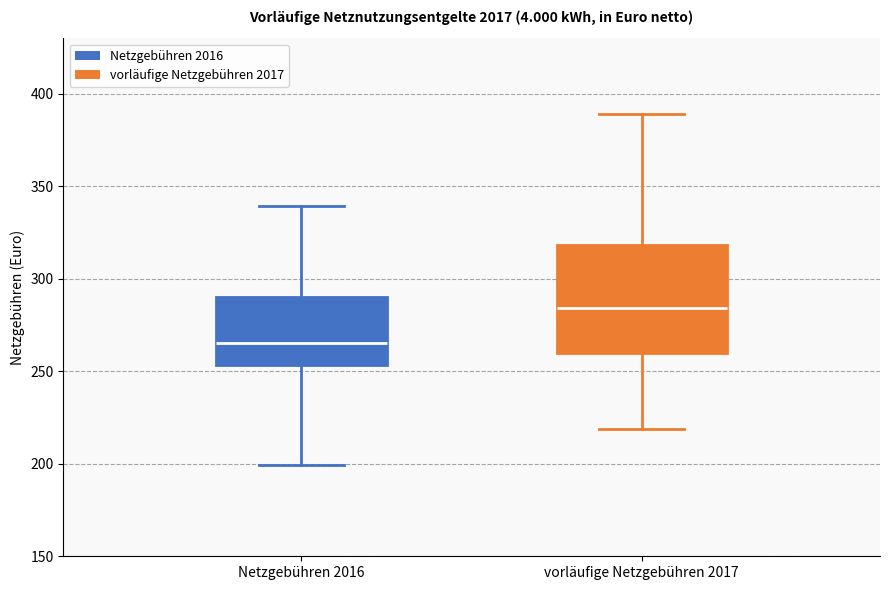

Reading left to right, transcribe this box plot: for each box, give where its median line is, the range the box spans, and where its two whiskers end, as read against the y-axis. The values are not printed on the chart, so give them approximately, as read against the axis.

Netzgebühren 2016: median 265, box 255 to 290, whiskers 200 to 340
vorläufige Netzgebühren 2017: median 285, box 260 to 320, whiskers 220 to 390